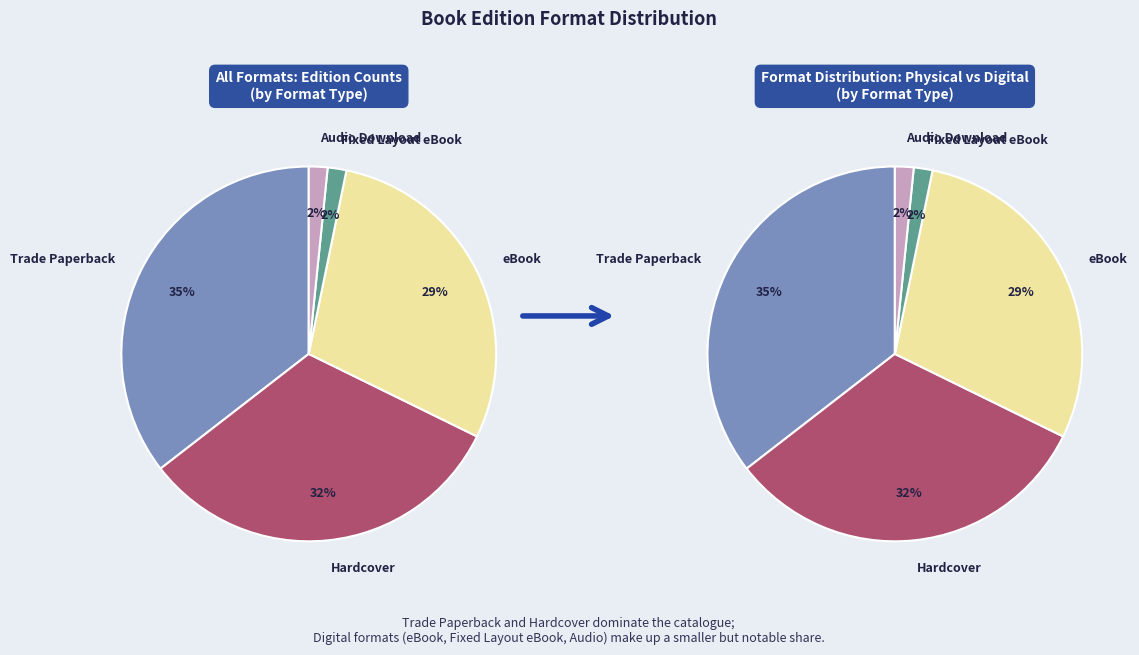

To the nearest percent, what percentage of the pie is Trade Paperback?

35%